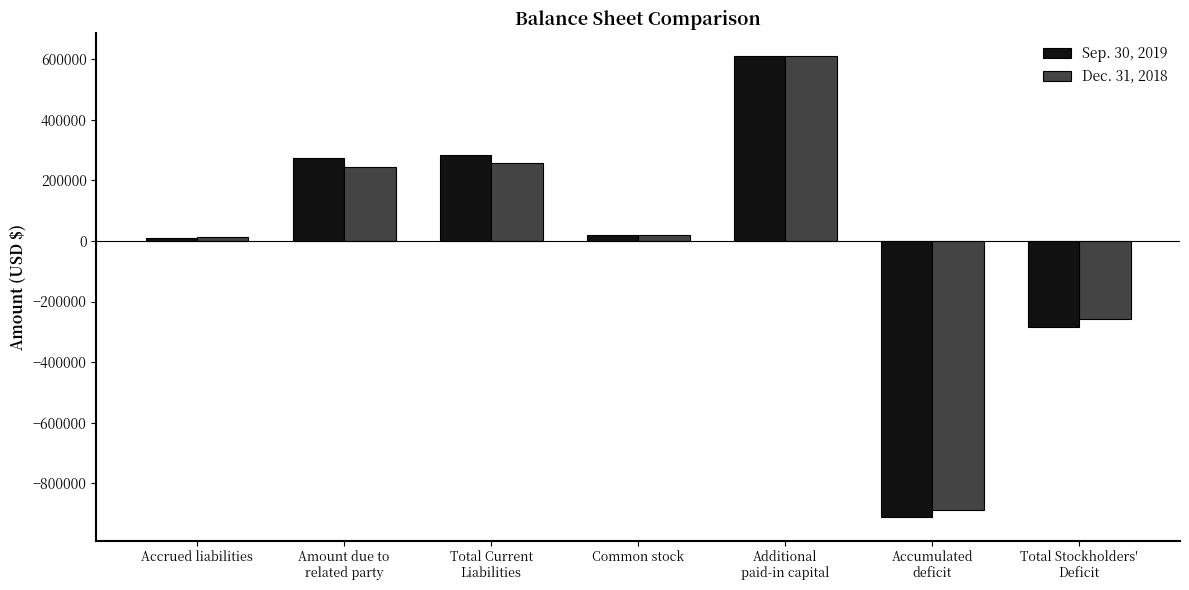

How many negative values does the Sep. 30, 2019 series have?

2